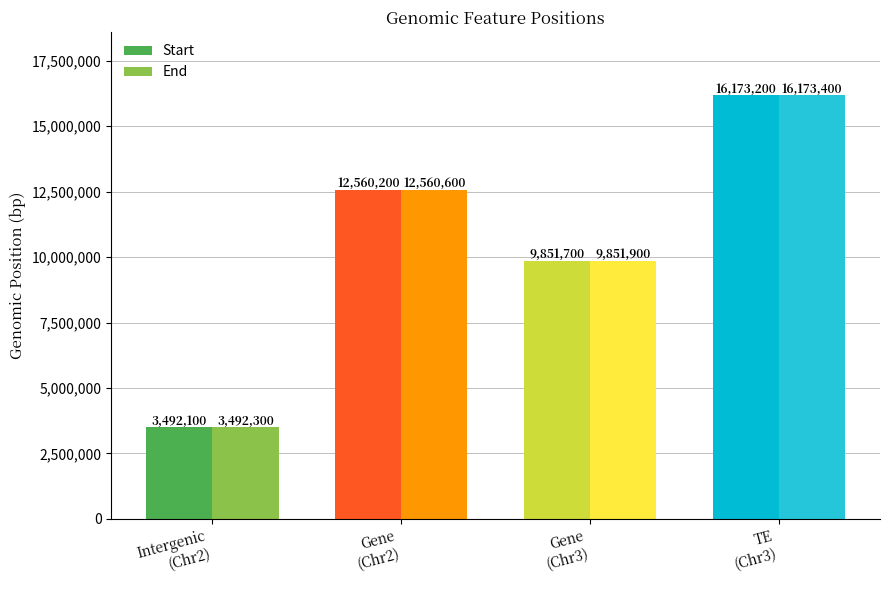

List the labels in order of Start value, smallest first.

Intergenic
(Chr2), Gene
(Chr3), Gene
(Chr2), TE
(Chr3)